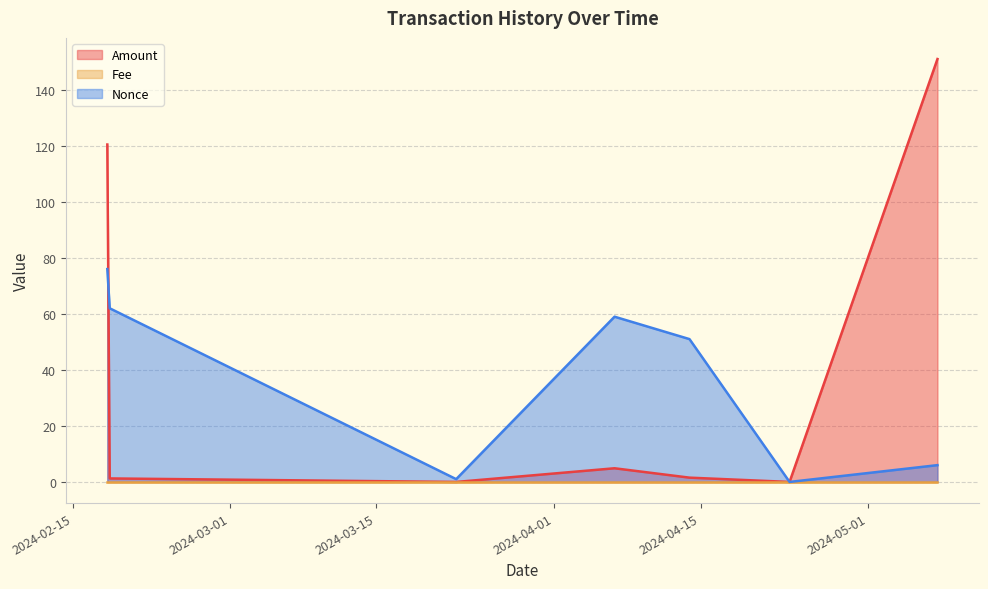

At which category does Amount reach its first local peak?

2024-04-06 18:48:00